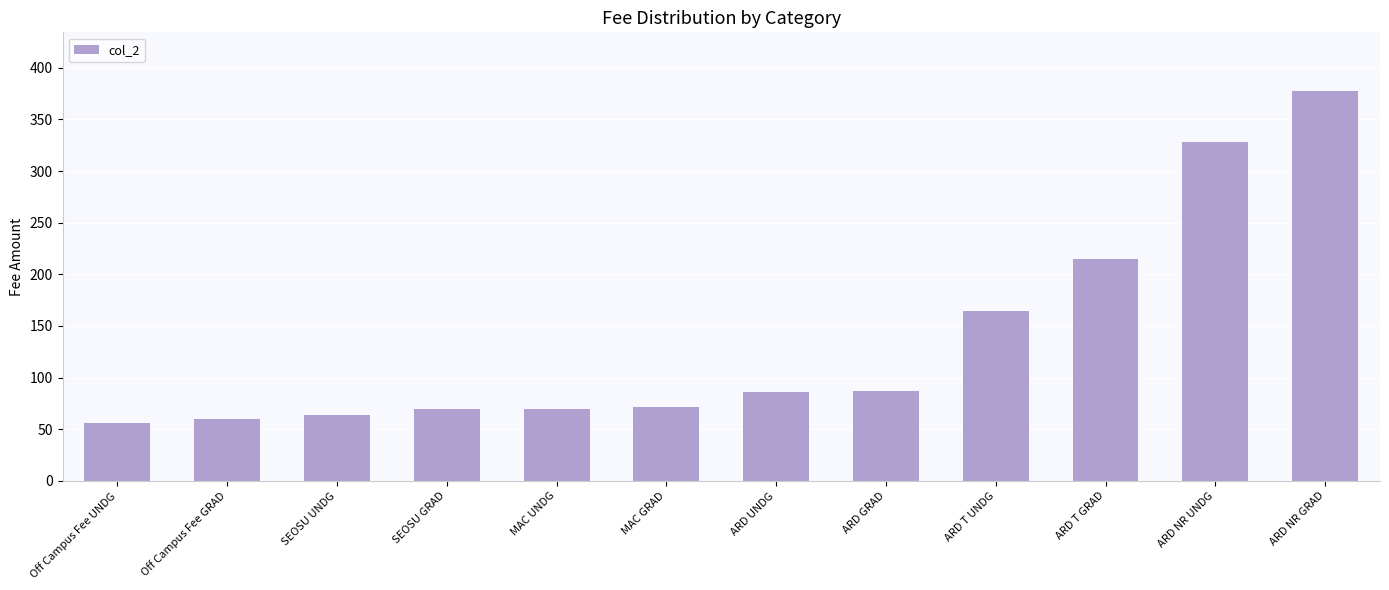

What position from the left is ARD NR GRAD?

12